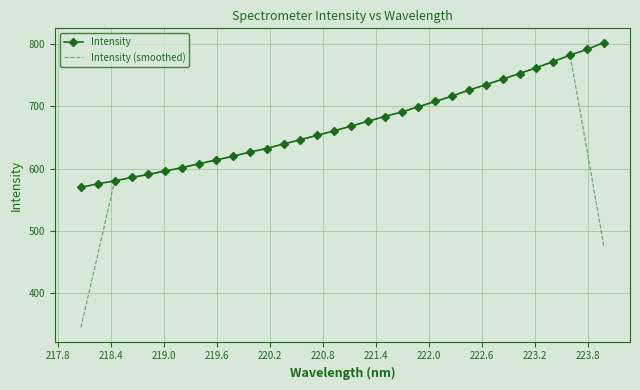

In Intensity (smoothed), how many points are higher than both neighbors (excluding endpoints)?

1